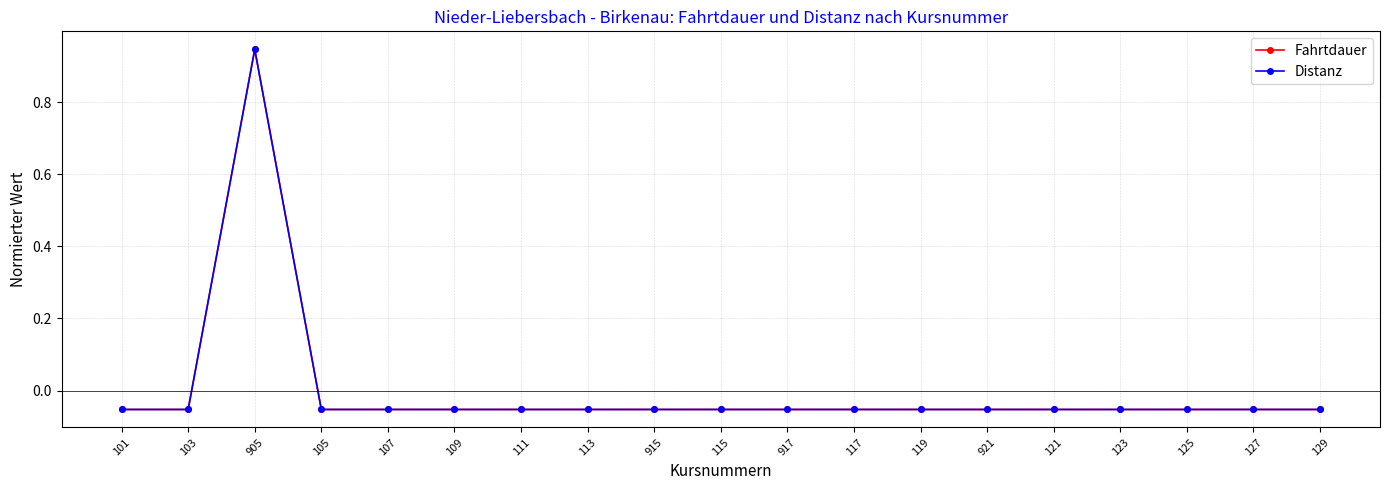

Does the chart have visible grid lines?

Yes